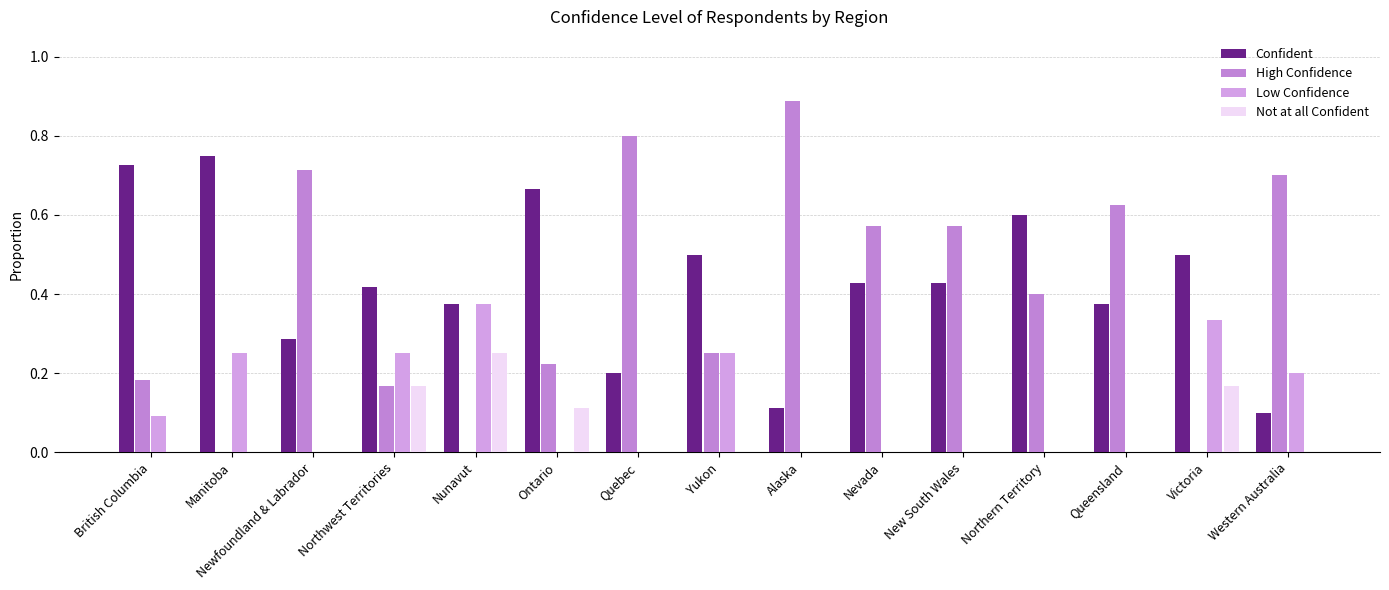

Is it true that High Confidence equals 0.1 at Ontario?

False